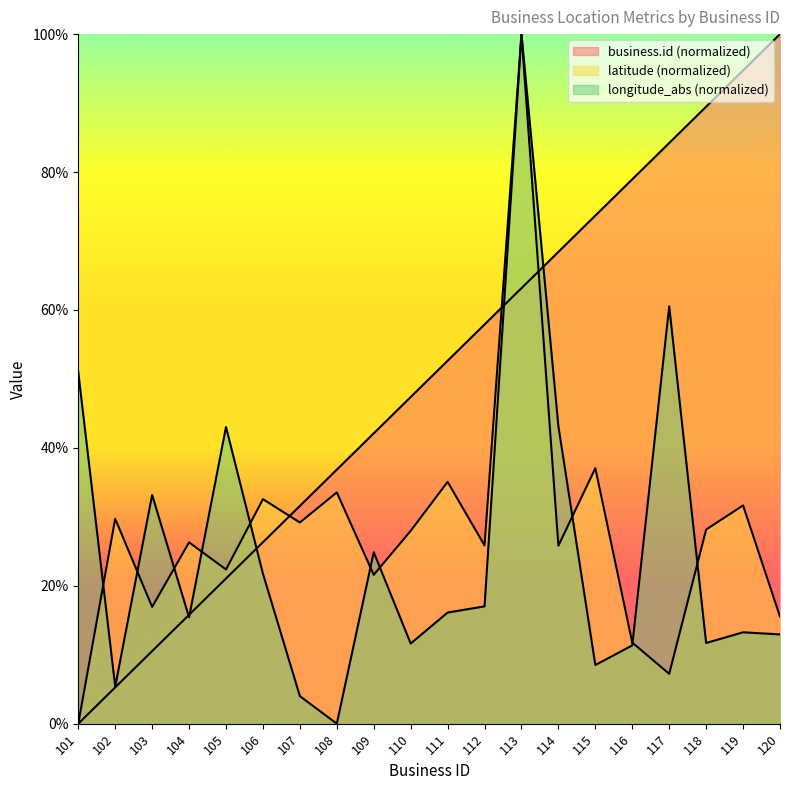

What is the difference between the second highest and second lowest values in the longitude_abs series?

56.5